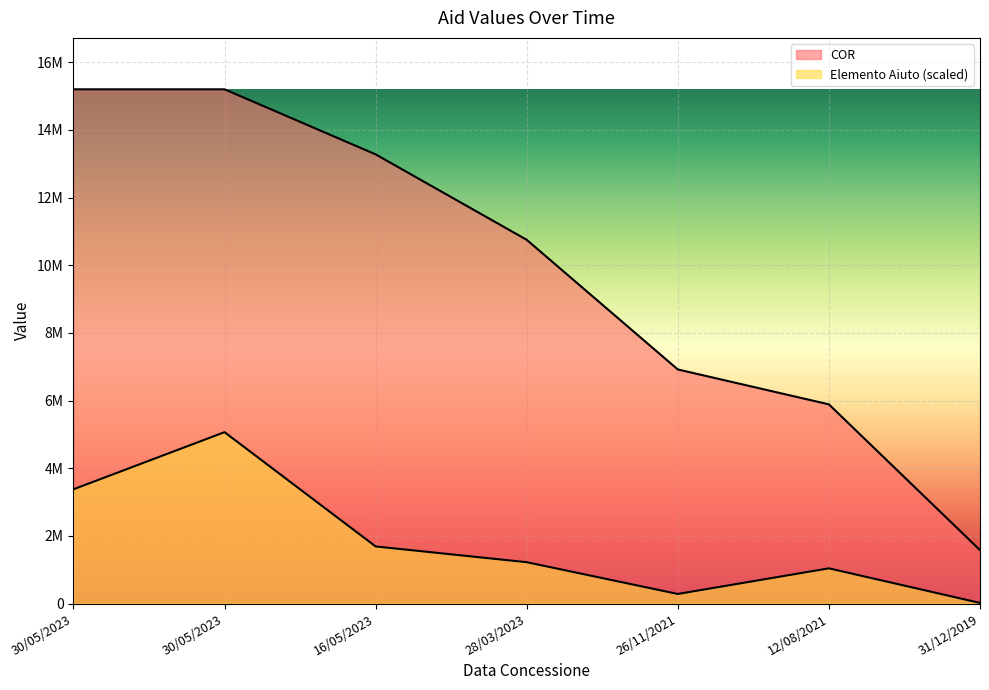

Where is the first local maximum for Elemento Aiuto?

30/05/2023